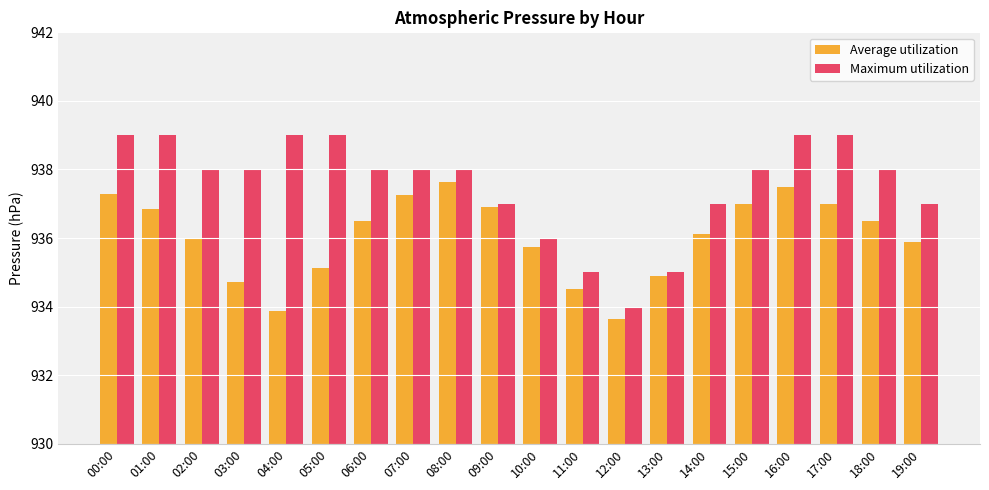

Is it true that Maximum utilization equals 934.0 at 12:00?

True